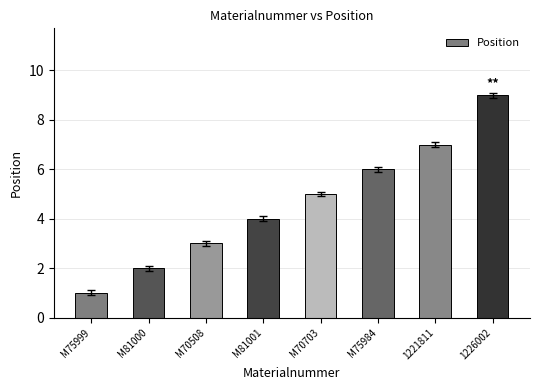

What is the sum of all values?

37